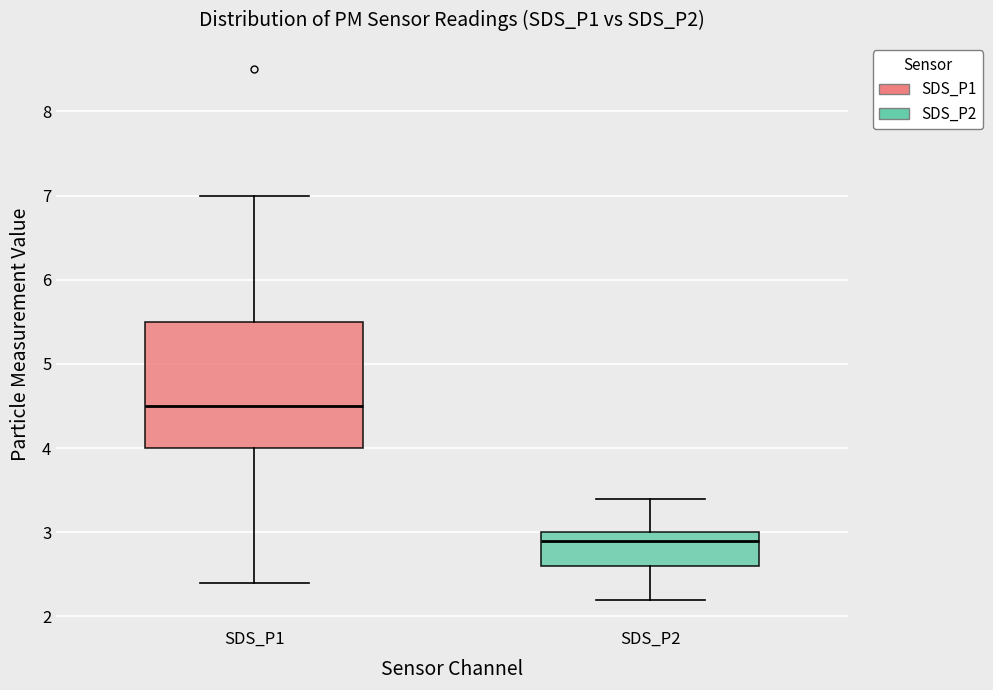

Which box has the highest median line?

SDS_P1